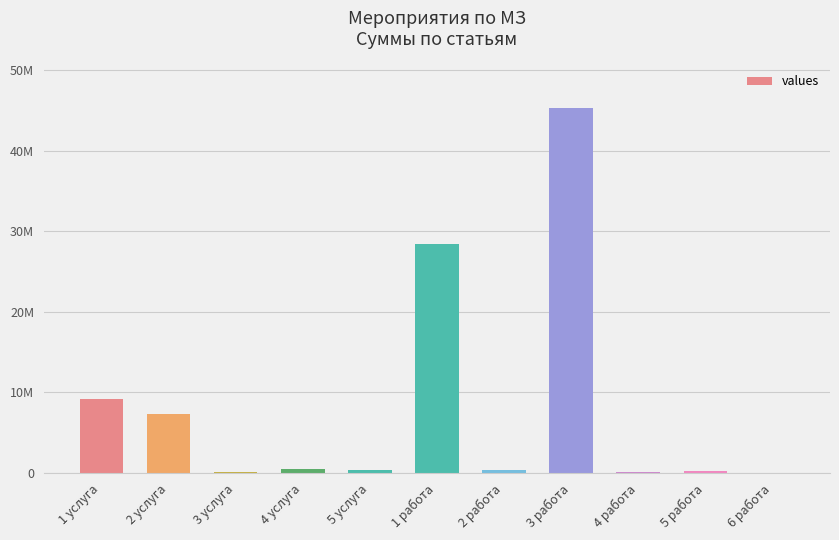

Rank the categories by value from lowest to highest.

6 работа, 3 услуга, 4 работа, 5 работа, 2 работа, 5 услуга, 4 услуга, 2 услуга, 1 услуга, 1 работа, 3 работа